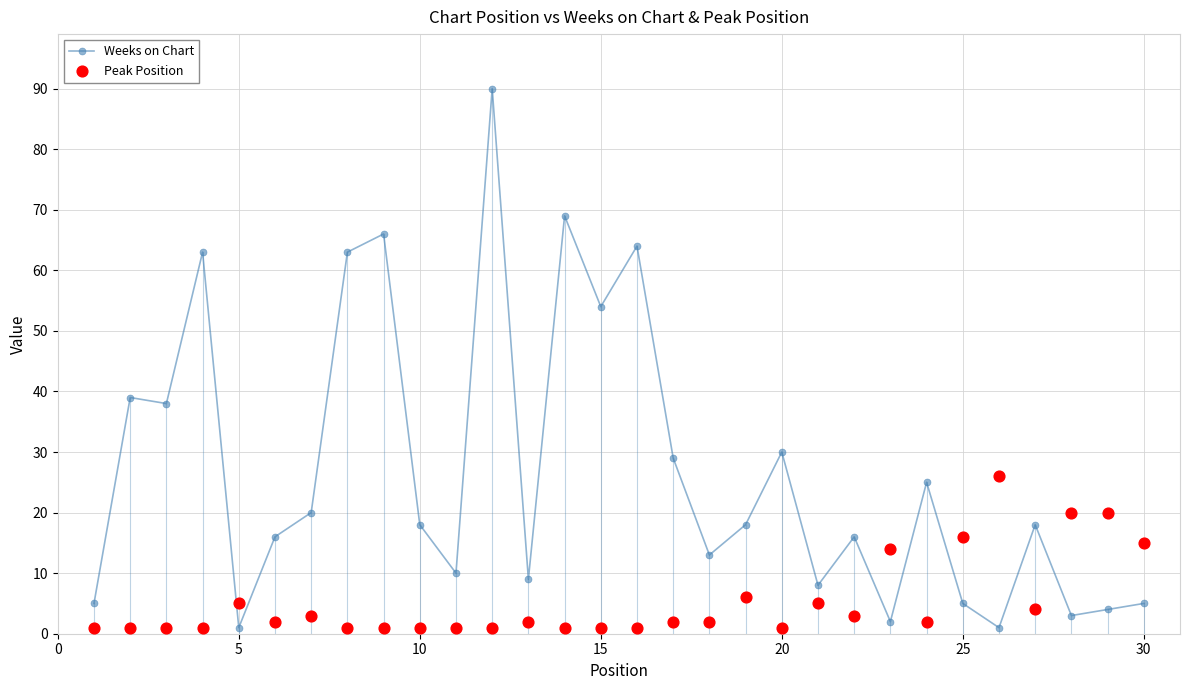

At how many categories does at least one series exceed 44?

7